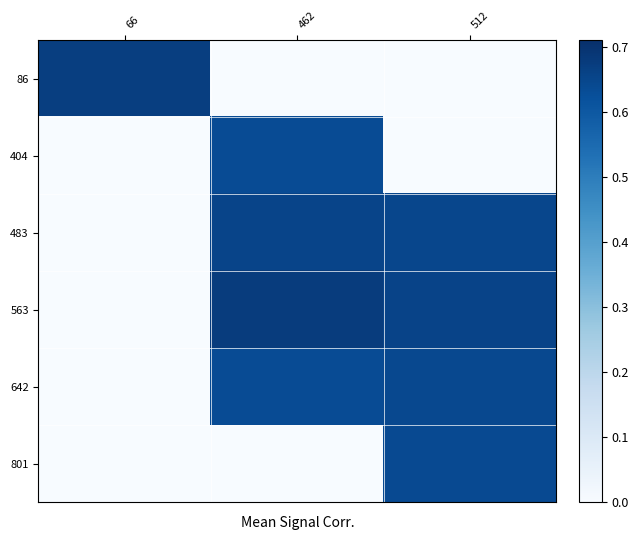

Rank the series by their maximum value, from lowest to highest.

404, 801, 642, 483, 86, 563